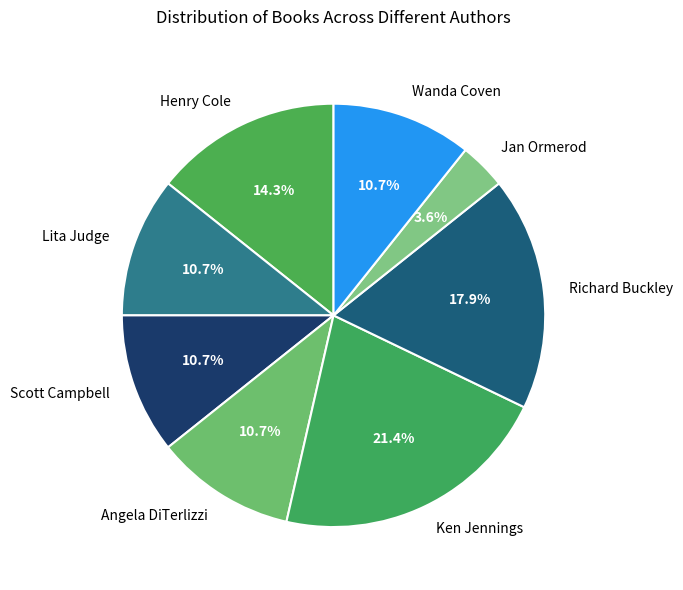

How many segments does this pie chart have?

8